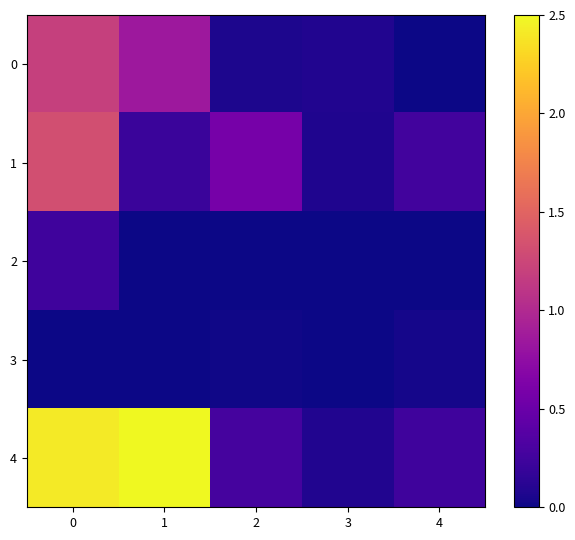

Between 2 and 3, which is larger?

3